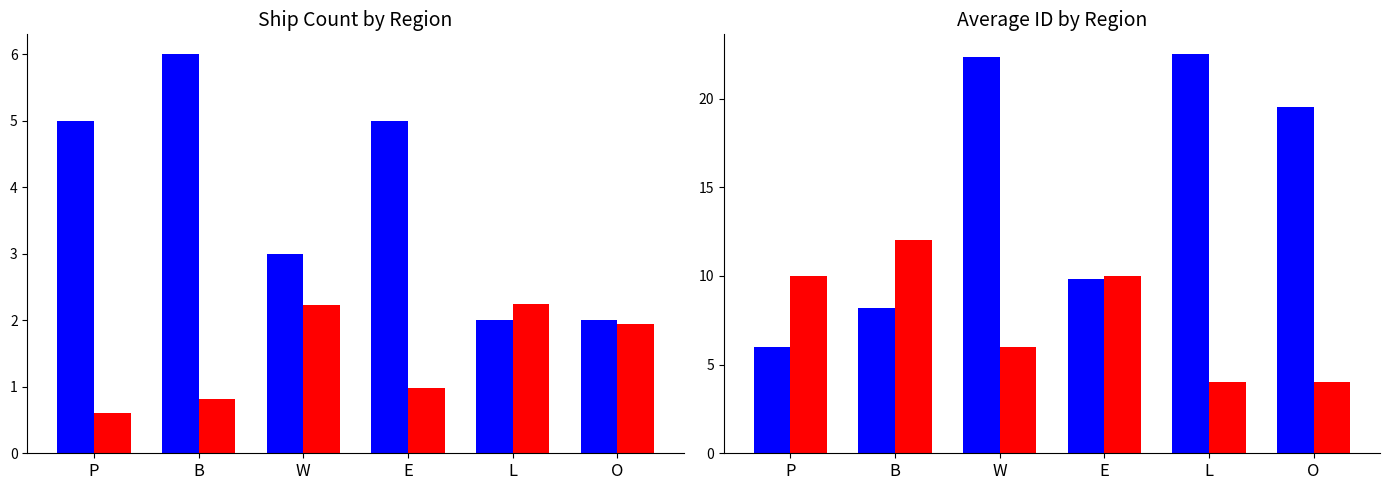

What is the spread (max minus min) of values at P?

9.4